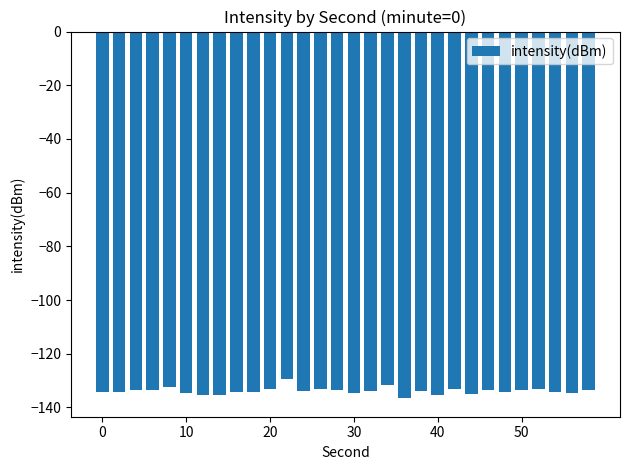

What is the sum of all values?

-4015.1